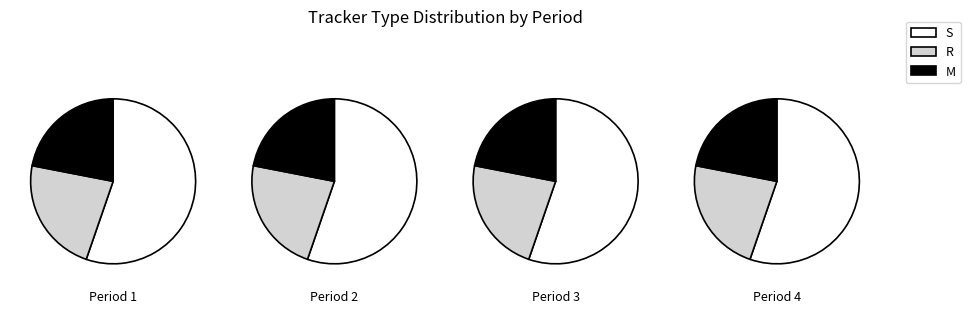

Is Feature the majority of the pie?

No